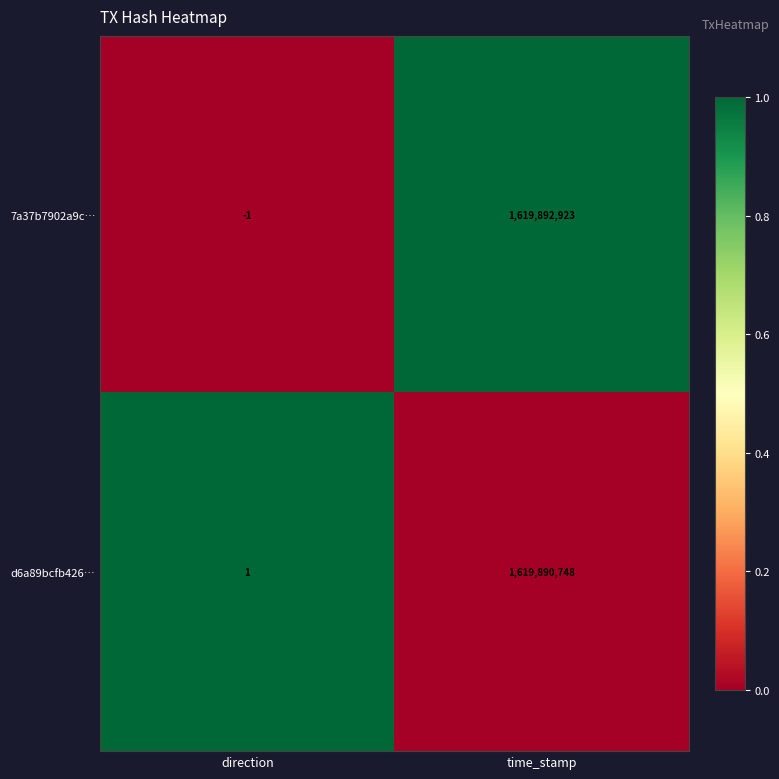

At which label does 7a37b7902a9c… reach its peak?

time_stamp